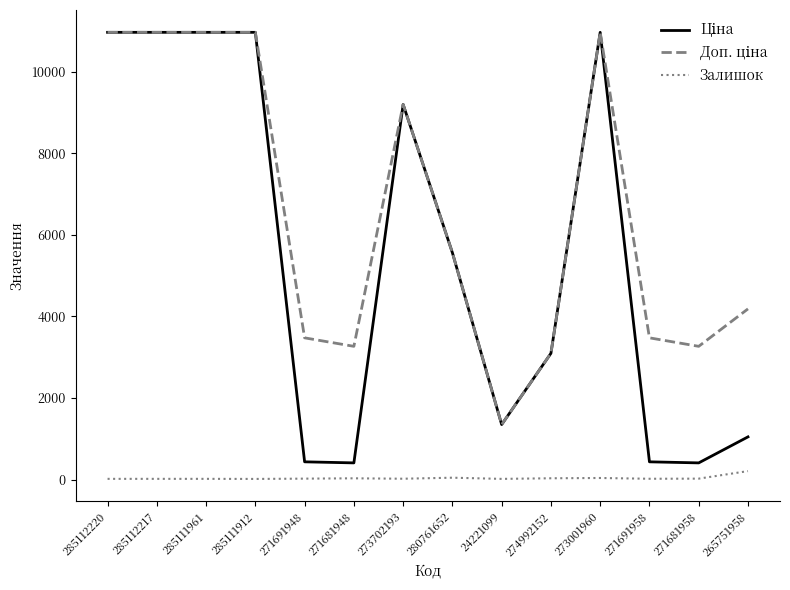

How many lines are shown in the chart?

3